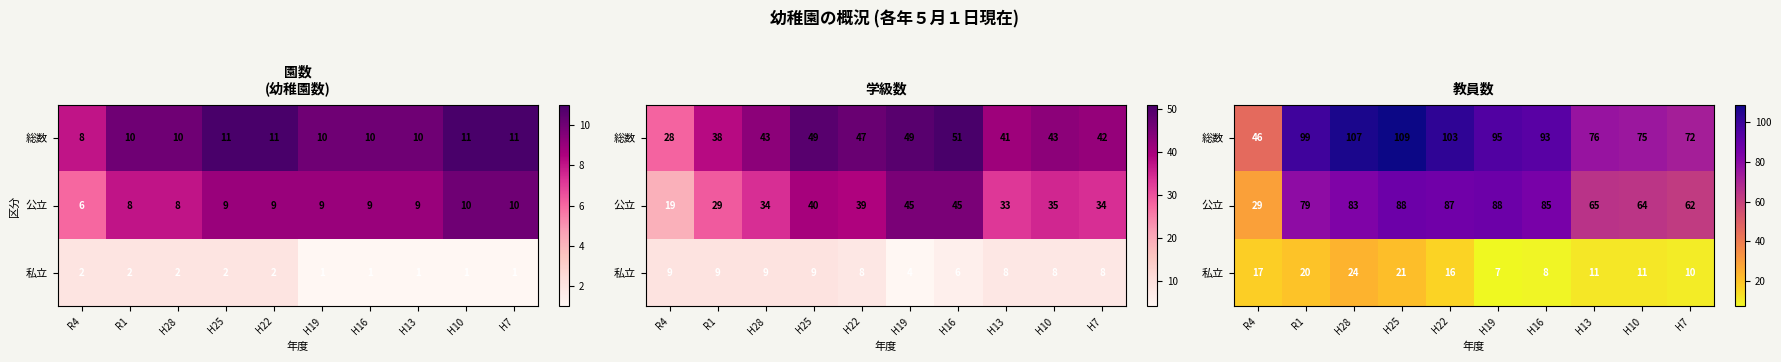

Rank the series at H25 from lowest to highest value.

私立, 公立, 総数